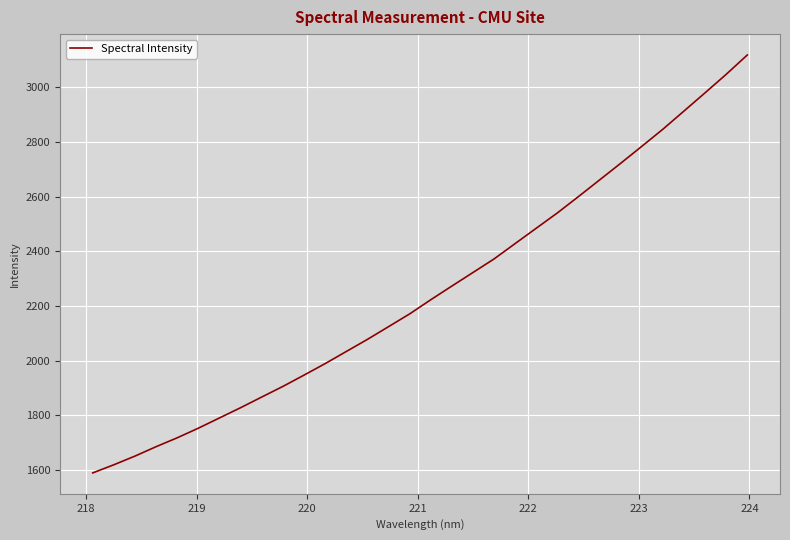

What is the difference between the maximum and minimum values?

1528.4